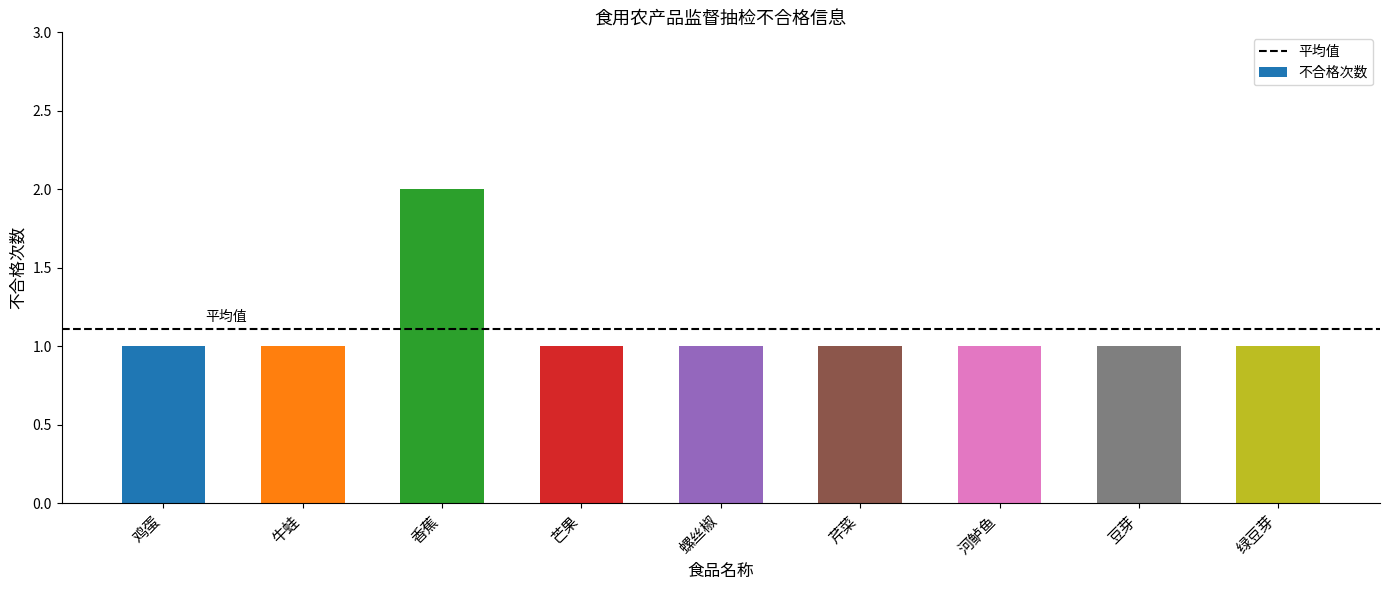

What is the sum of all values?

10